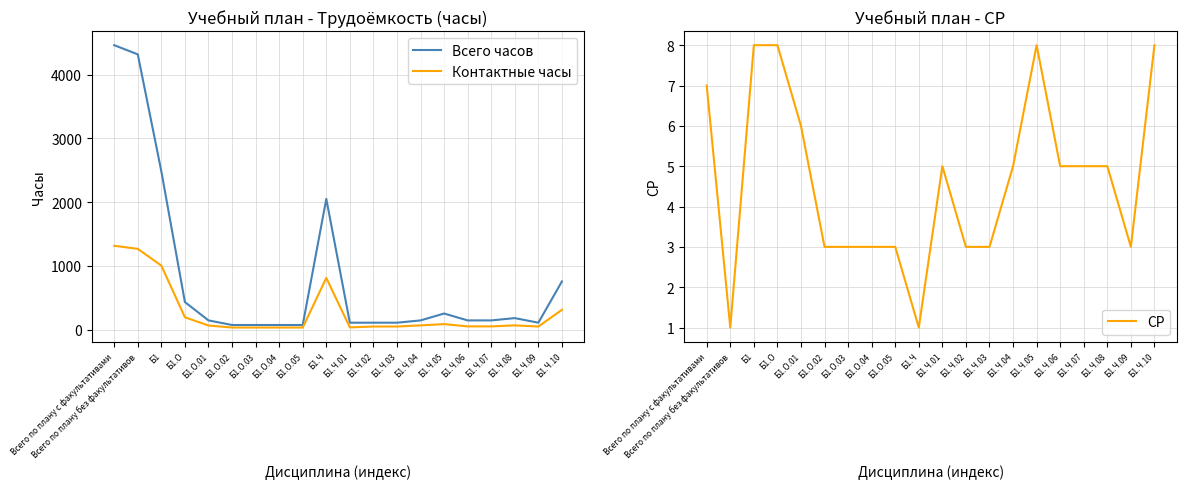

What position from the right is Б1.Ч.03?

8